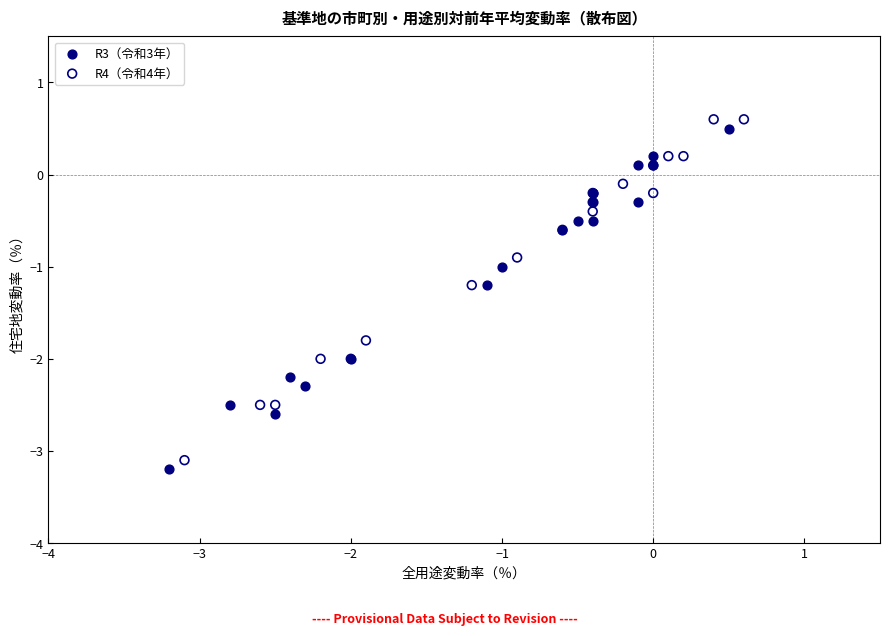

Which series contains the highest Y value?

R4（令和4年）